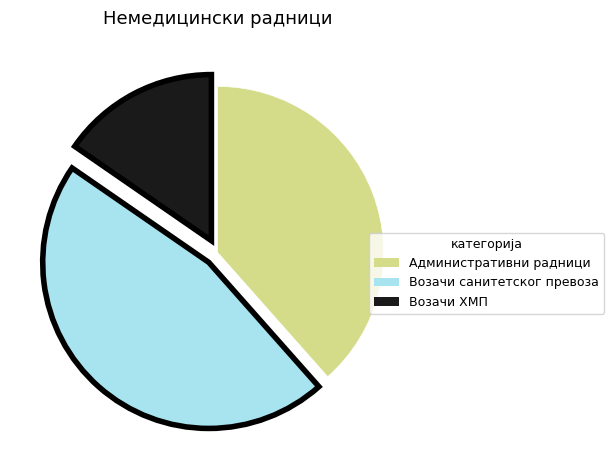

How many segments does this pie chart have?

3